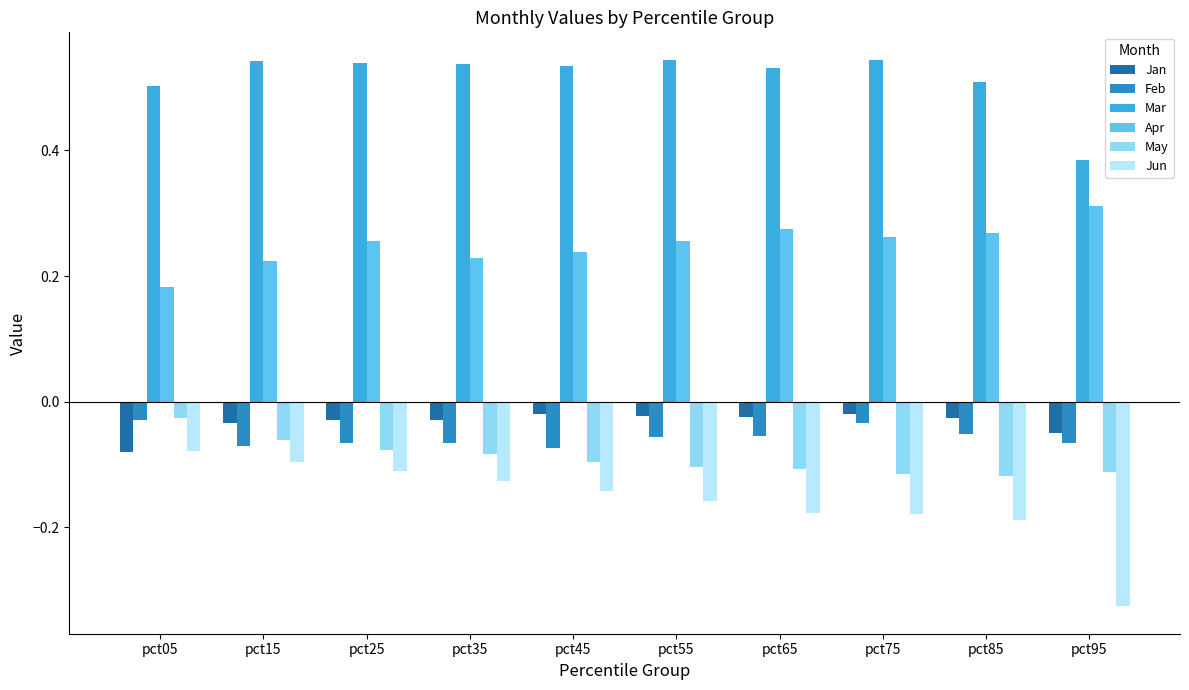

At how many categories does at least one series exceed 0?

10